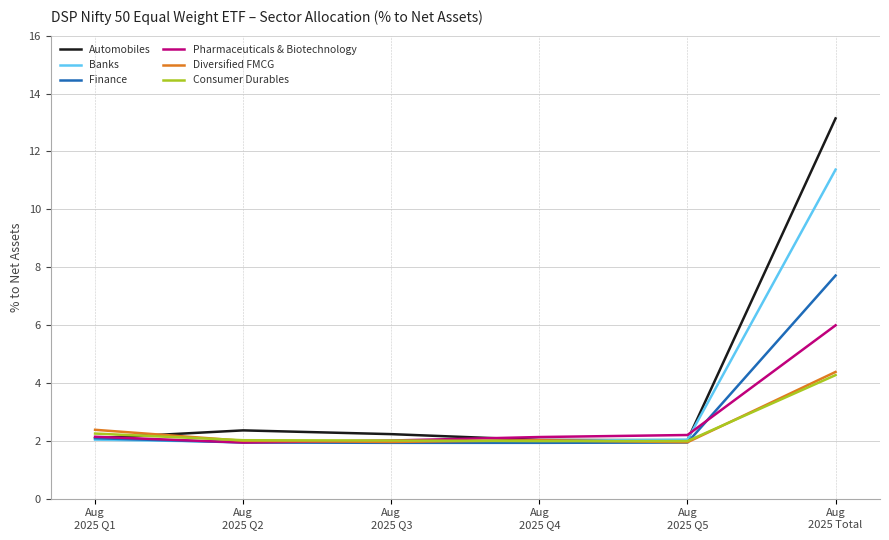

What is the smallest value displayed?

1.9